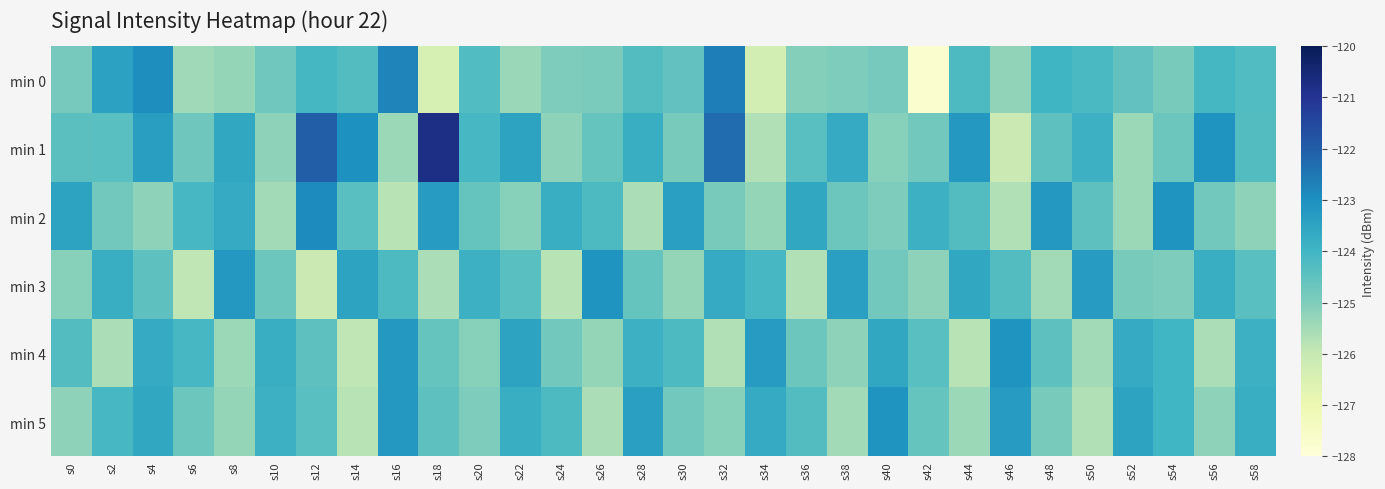

How many series are shown in this chart?

6